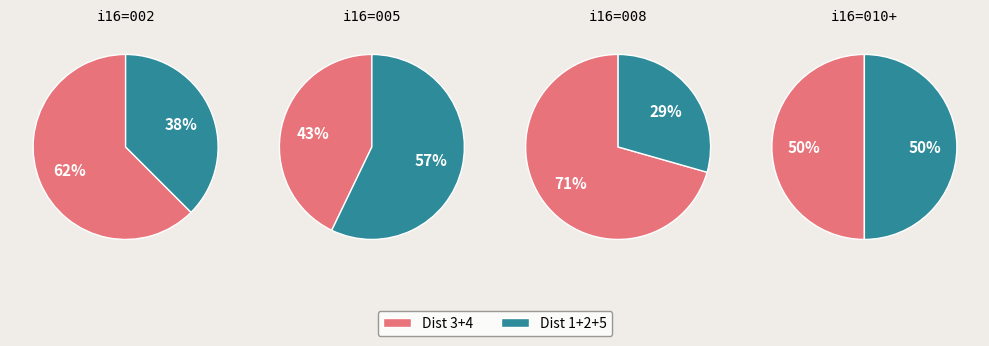

To the nearest percent, what is the difference between the largest and smallest slice percentages?

28%